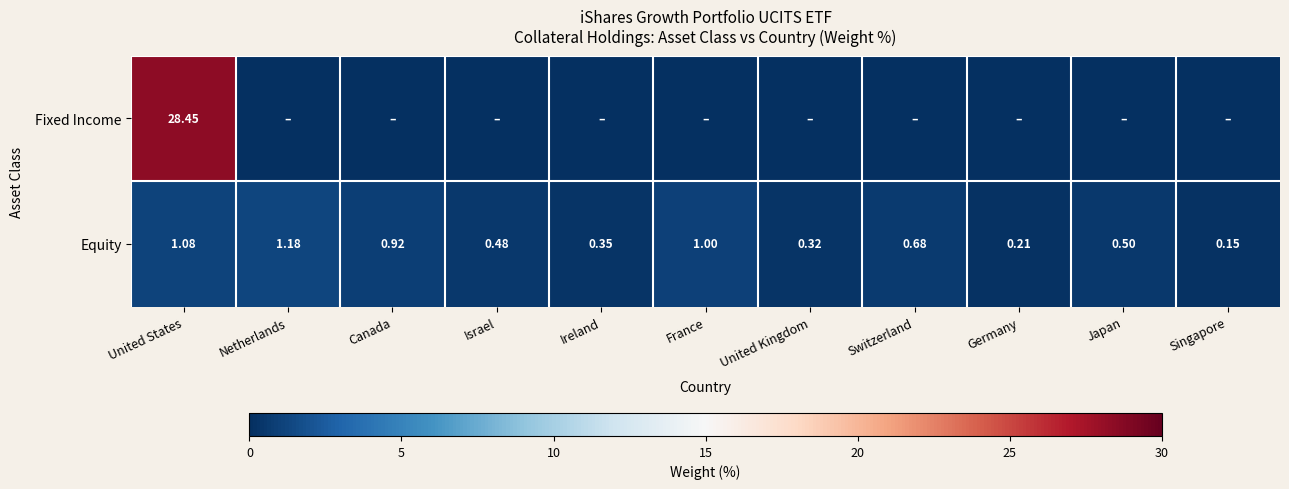

How many data points does each series have?

11